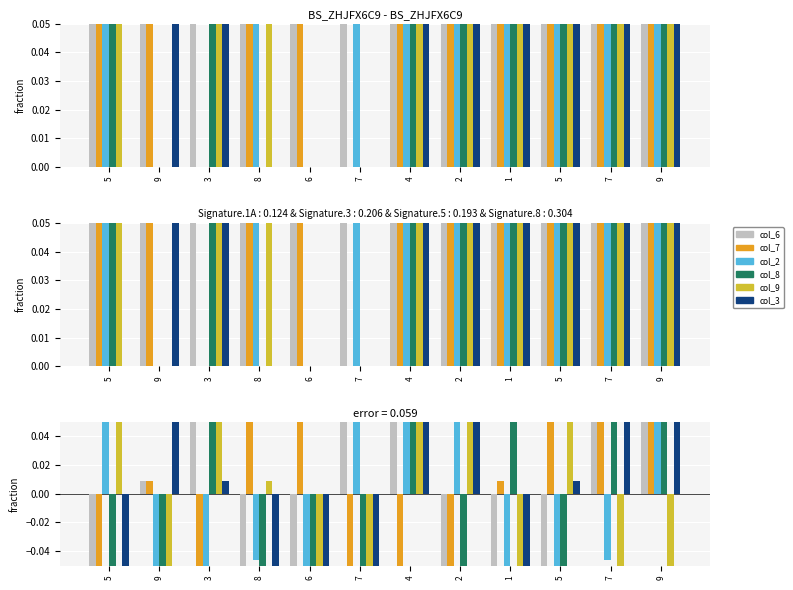

Is it true that col_8 equals -0.2 at 8?

False